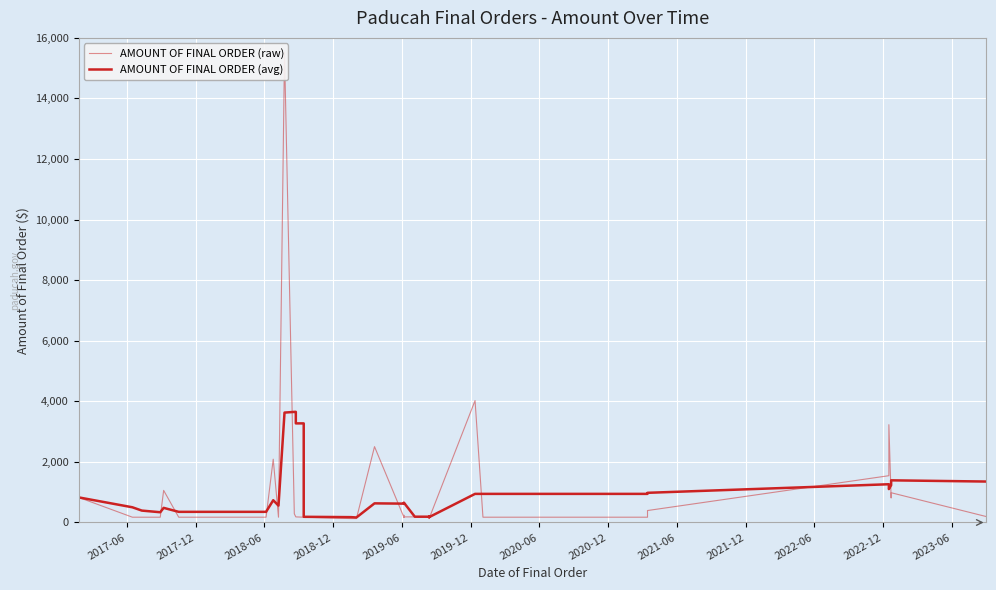

How many lines are shown in the chart?

2